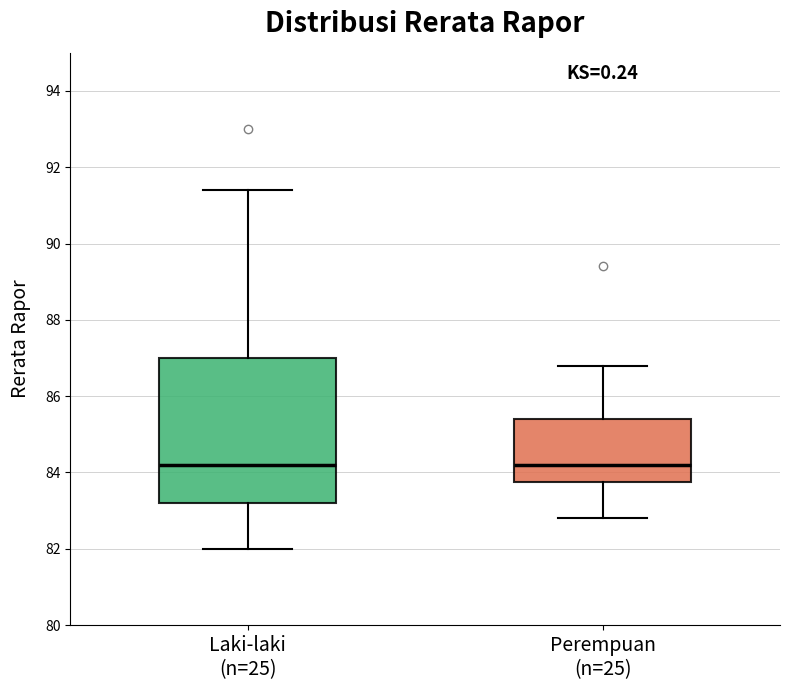

Comparing the boxes themselves (not the whiskers), which one is the tallest?

Laki-laki (n=25)